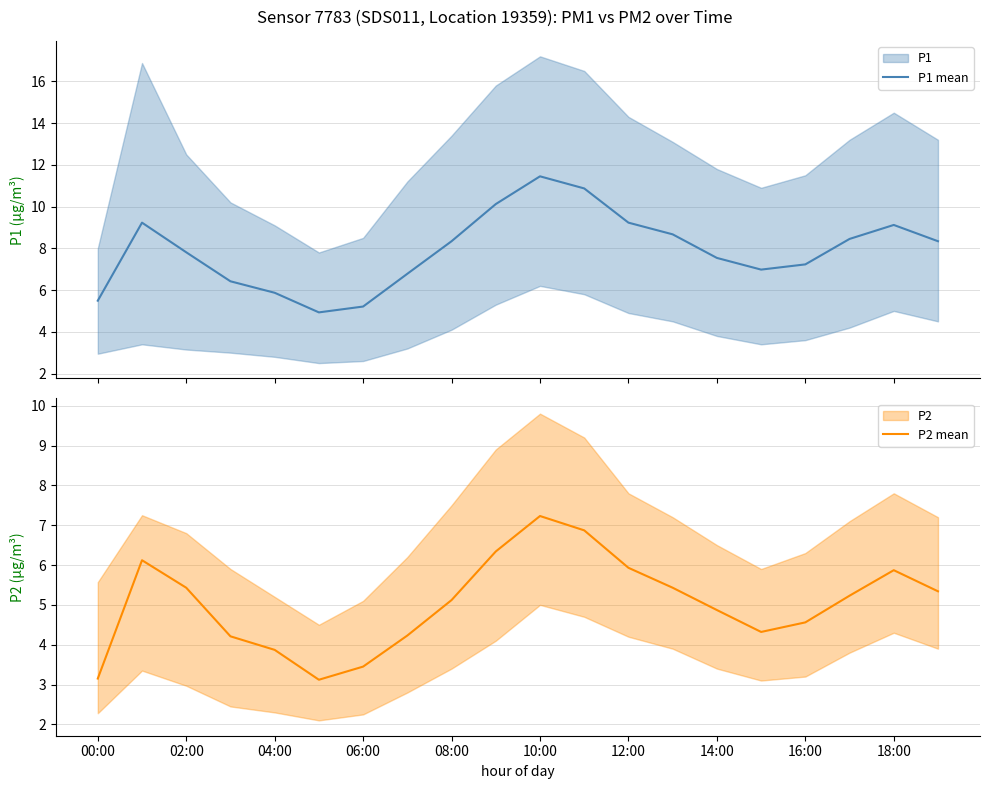

At 19, list the series in order from largest to smallest.

P1 mean, P2 mean